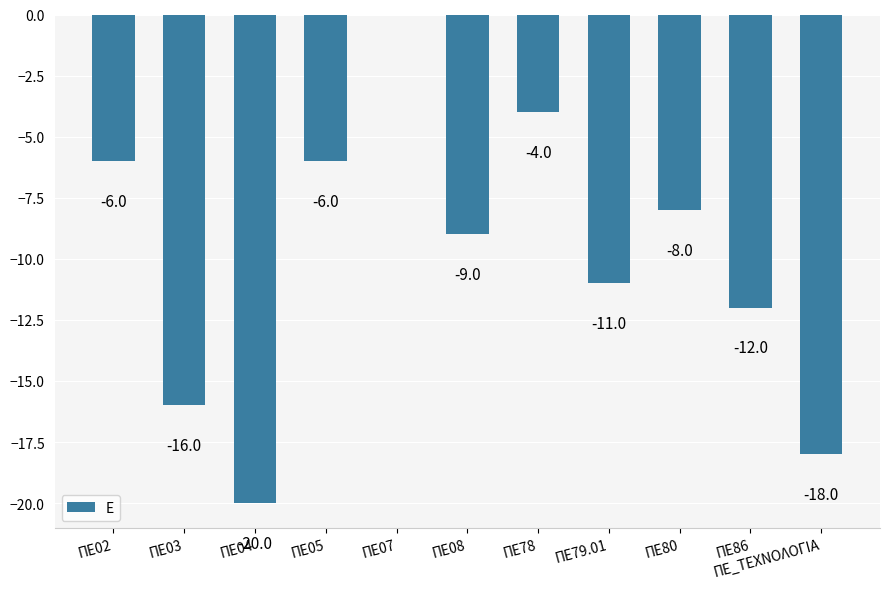

What is the sum of all values?

-110